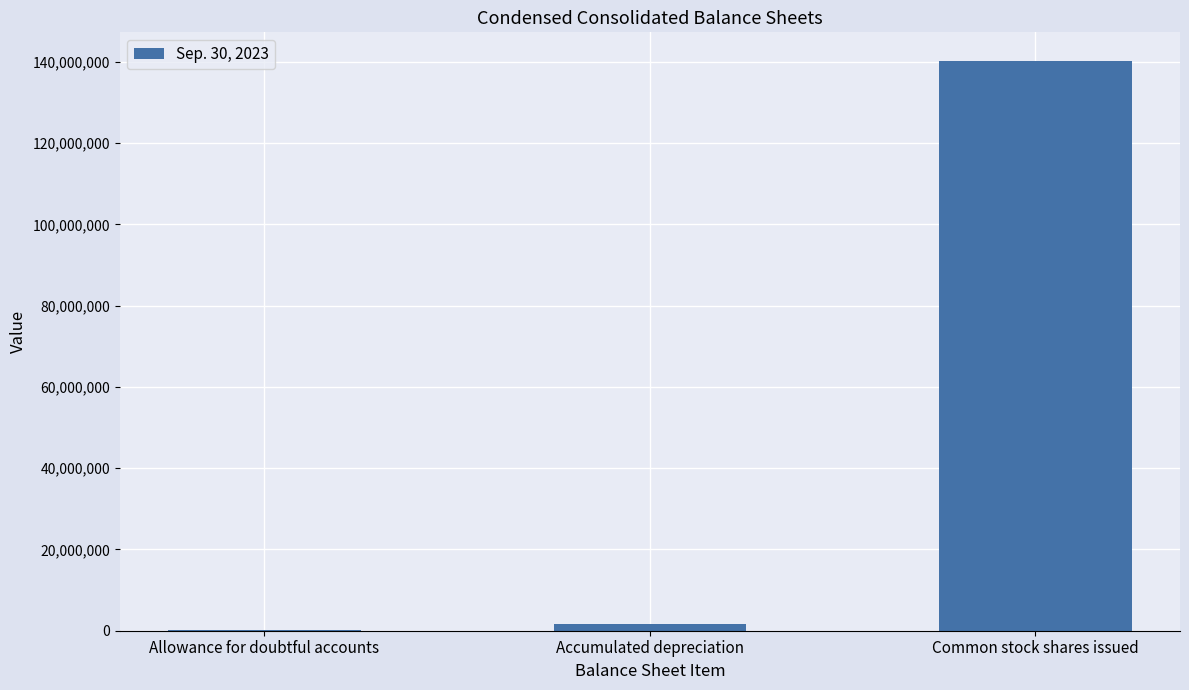

True or false: the data shows 1532480 at Accumulated depreciation.

True